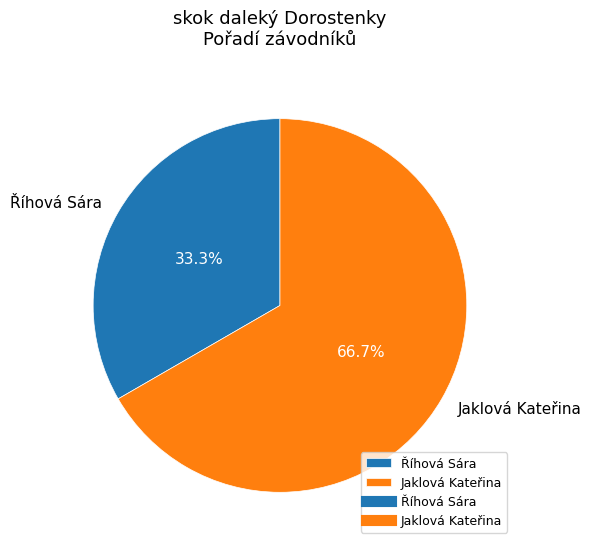

Does Jaklová Kateřina represent more than half of the total?

Yes